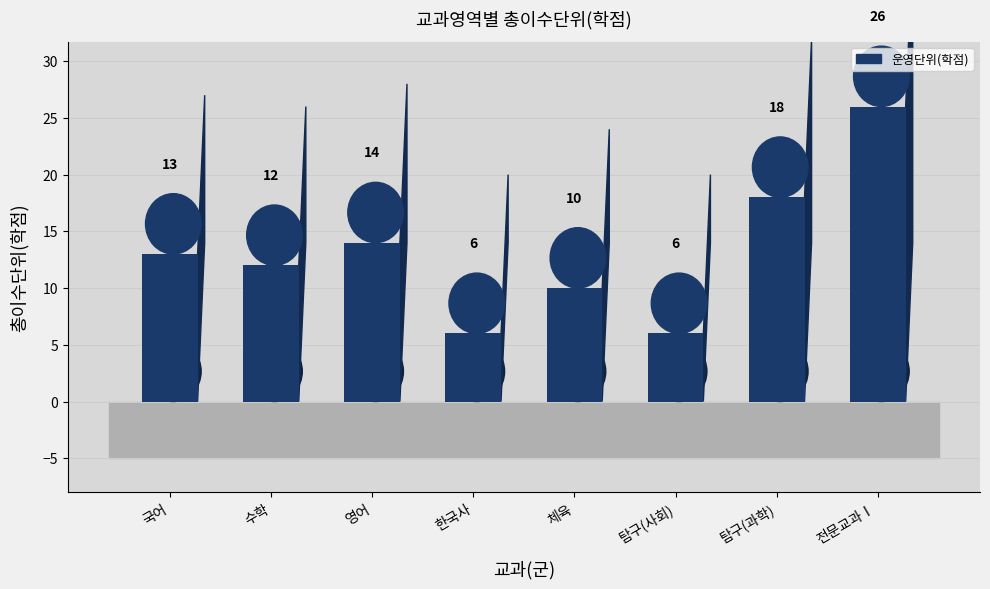

The chart shows a value of 29 at 탐구(과학). True or false?

False